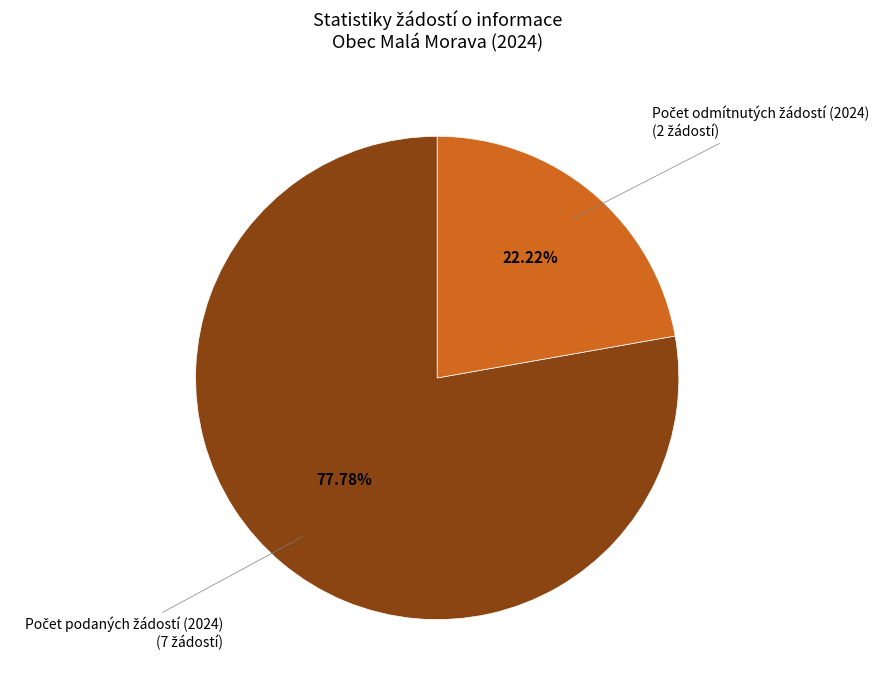

Is there a majority slice in this chart?

Yes